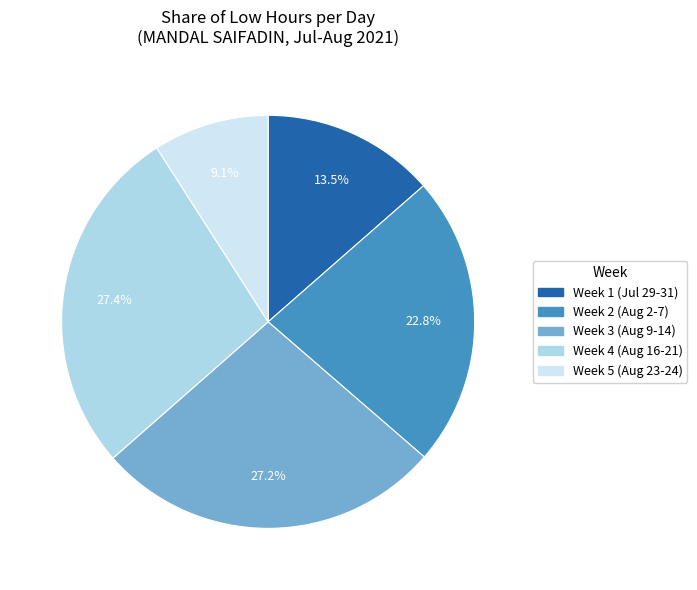

Does any single category account for the majority?

No